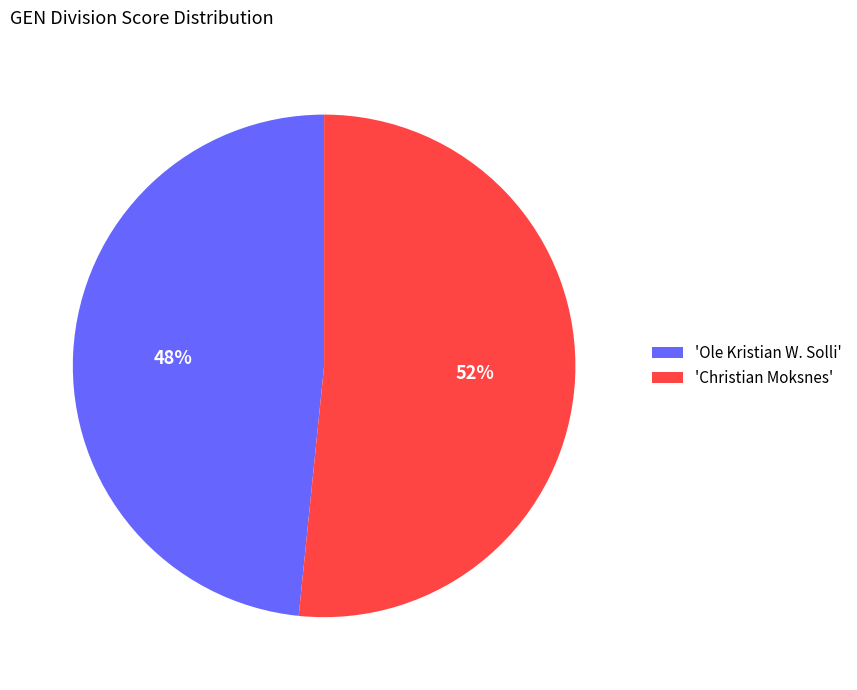

What is the majority slice?

'Christian Moksnes'